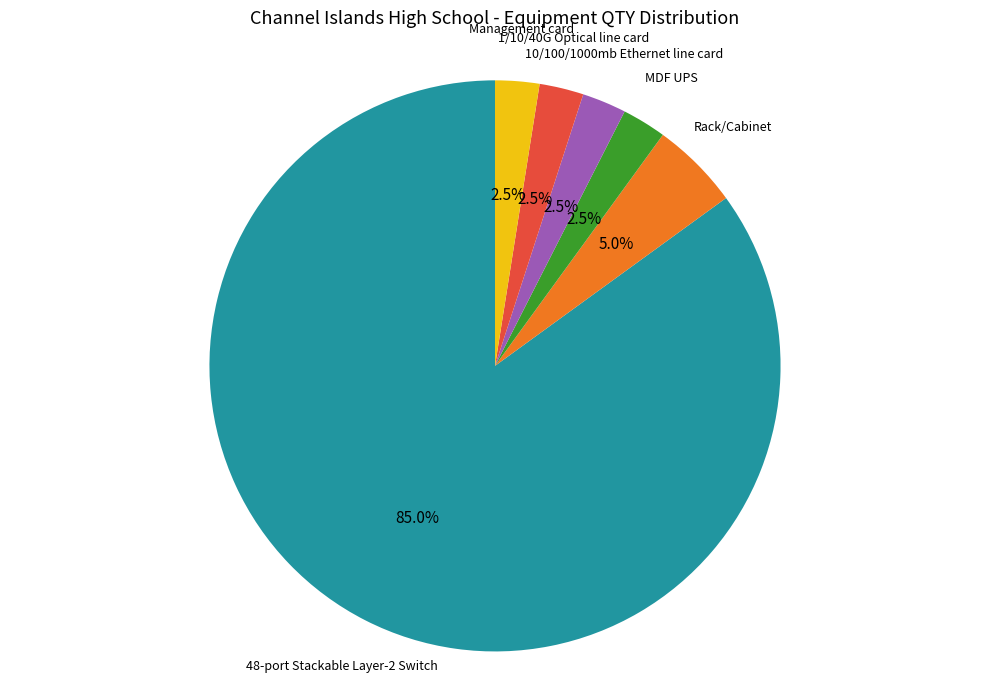

Is the sum of Rack/Cabinet and 10/100/1000mb Ethernet line card greater than half?

No